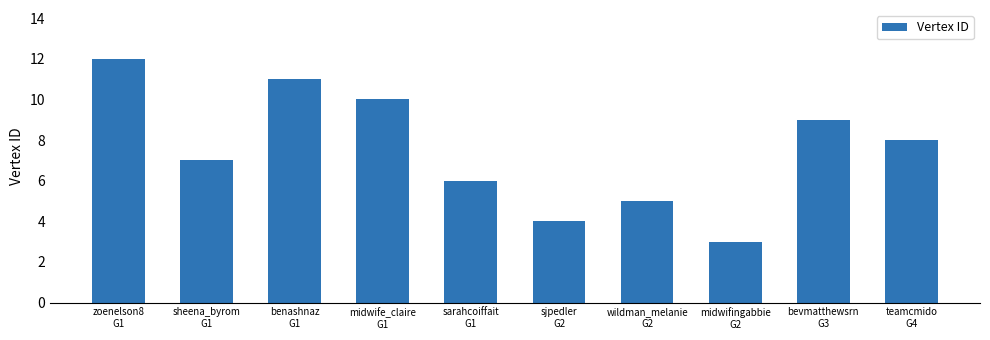

Count the number of categories in the chart.

10